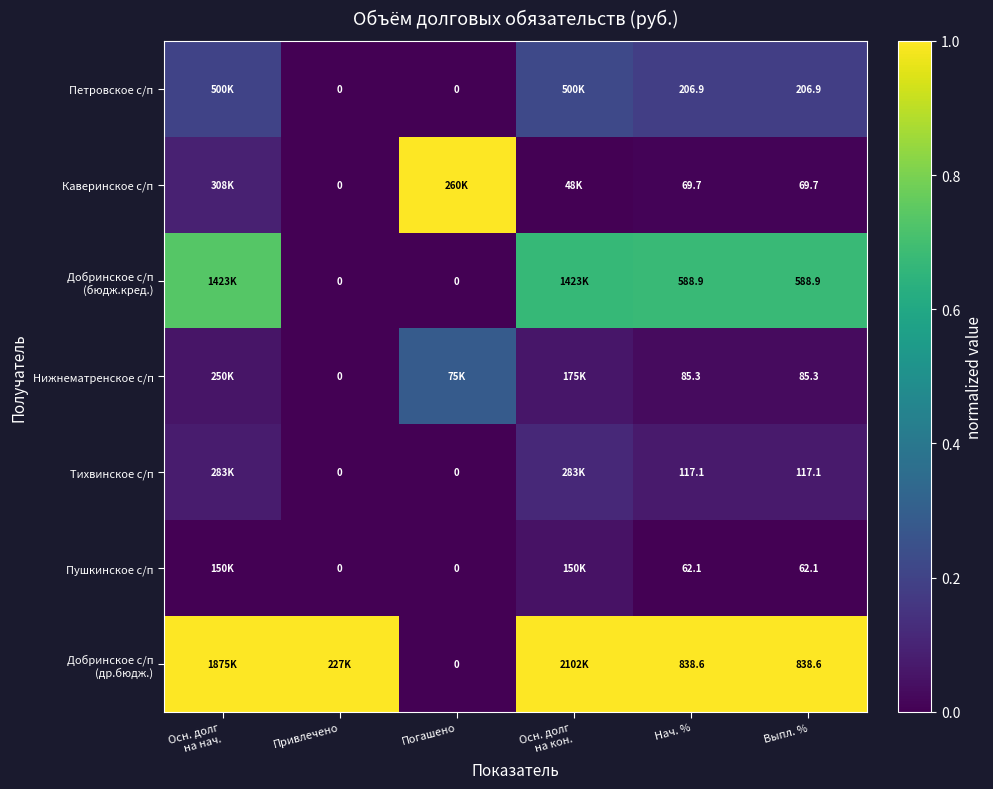

Between Привлечено and Погашено, which series saw the biggest shift?

Каверинское с/п